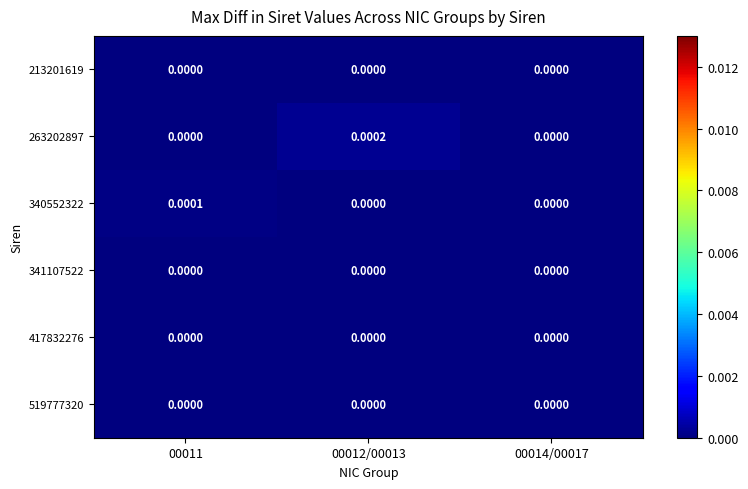

Which series has the largest total across all categories?

263202897